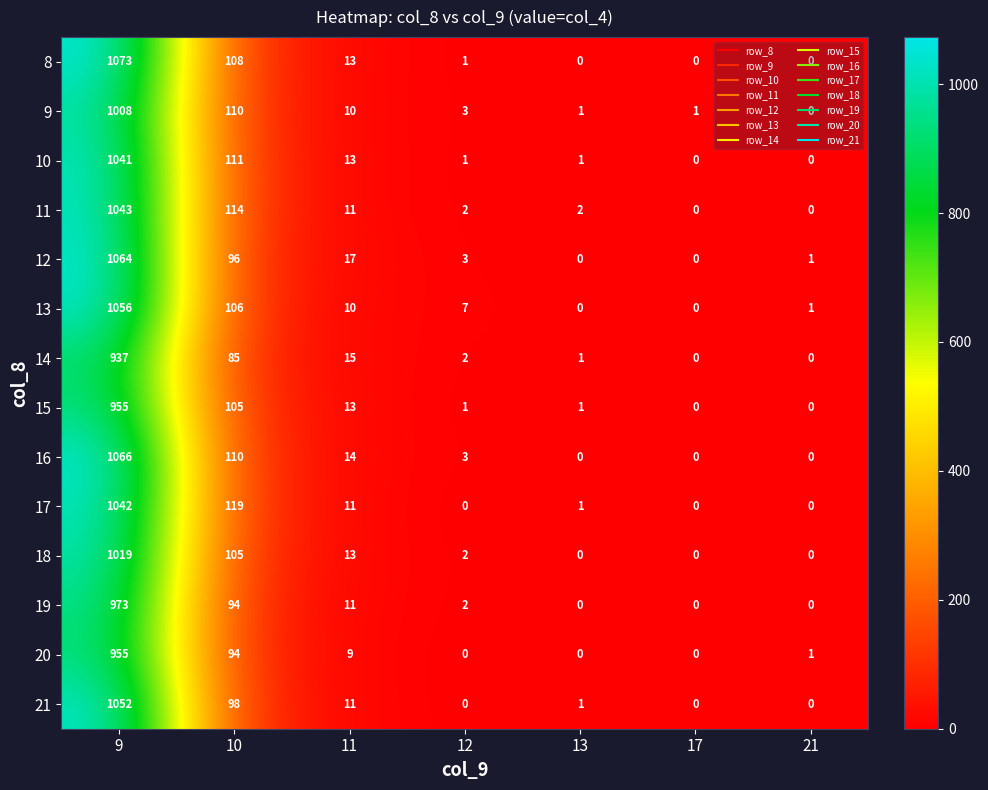

Is it true that 20 equals -512 at 13?

False